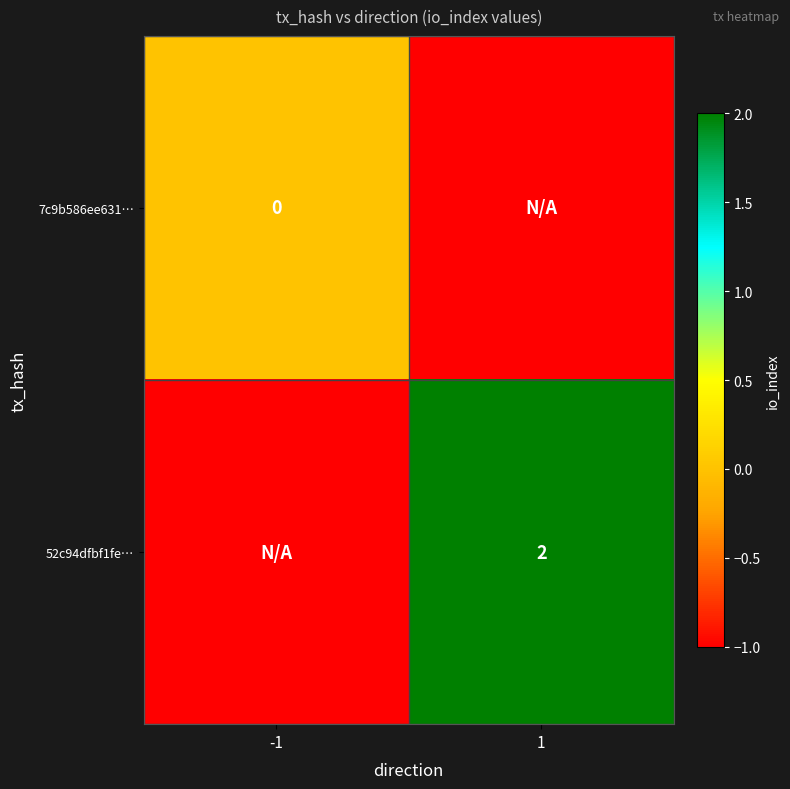

Is it true that 52c94dfbf1fe… equals 4 at 1?

False